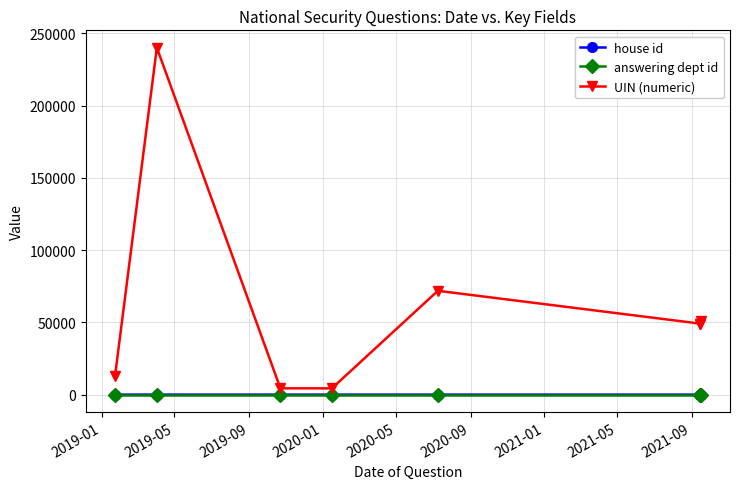

At 2021-01, list the series in order from smallest to largest.

house id, answering dept id, UIN (numeric)